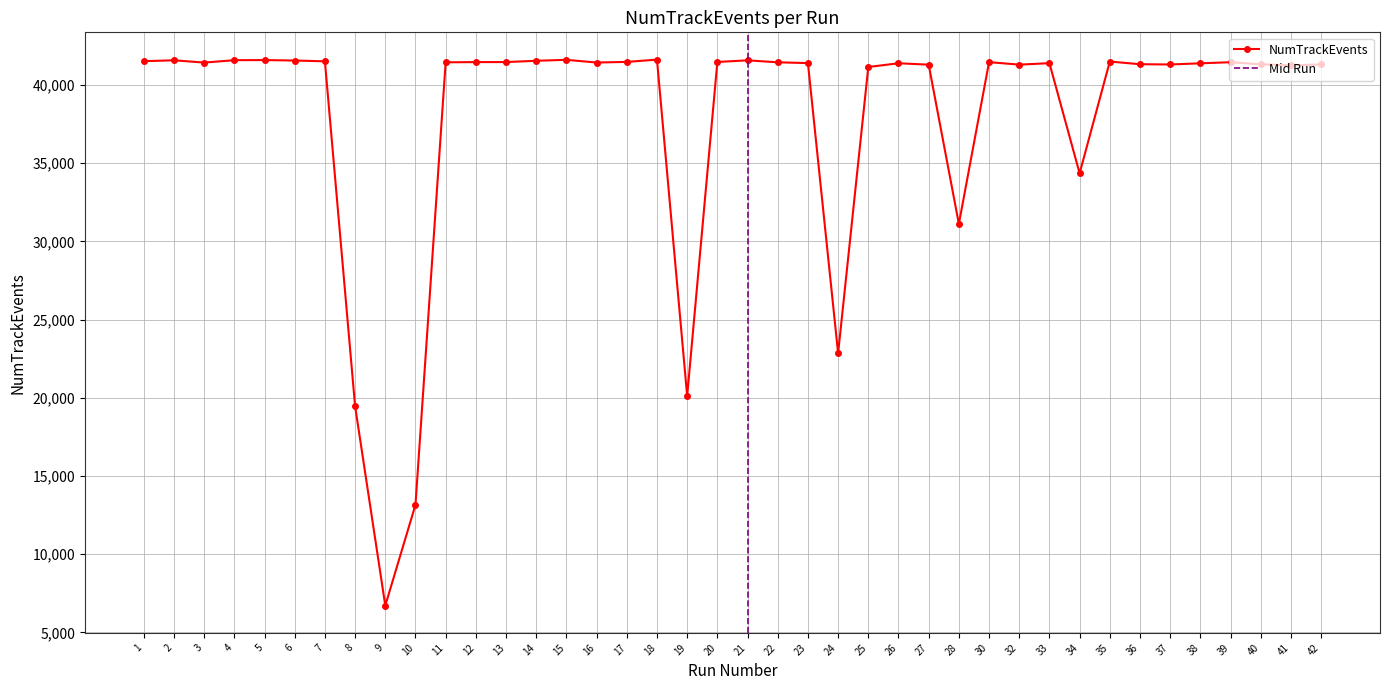

How many data points are less than 41437?

20